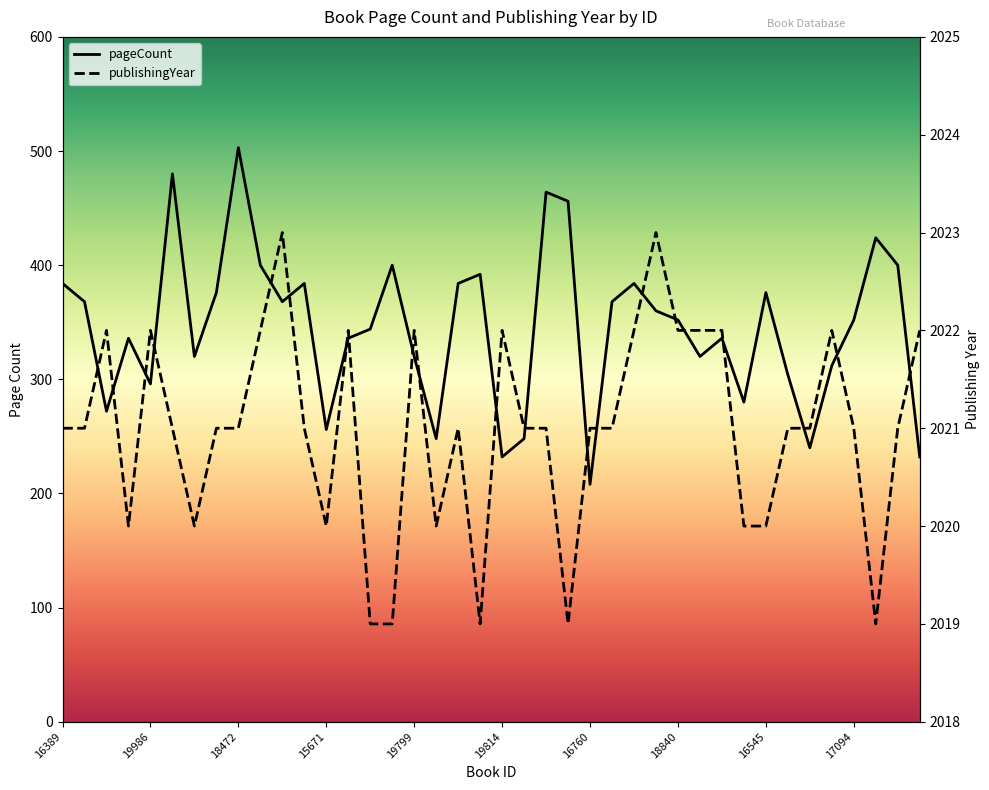

How many distinct data groups are displayed?

2